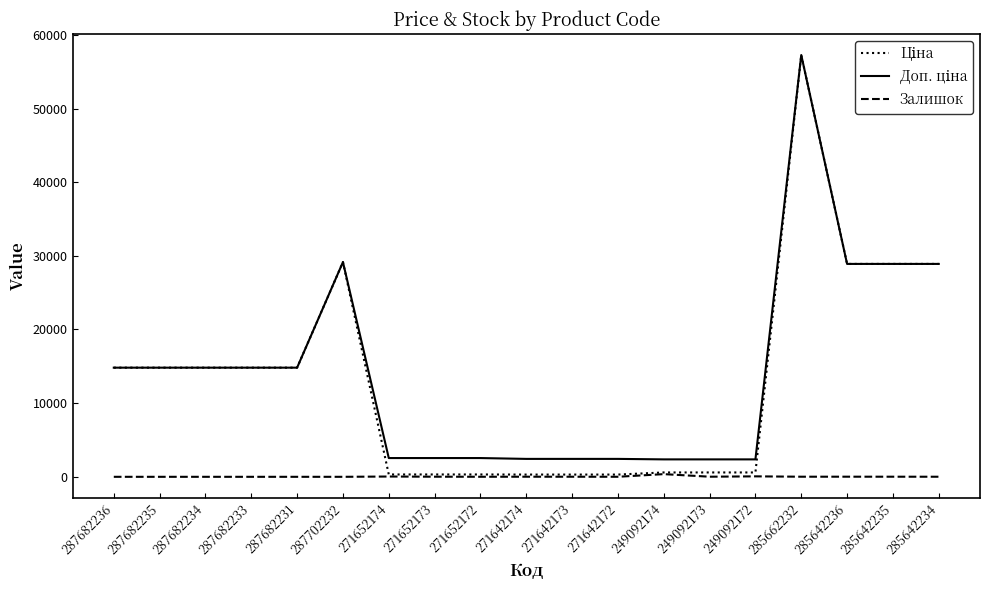

What is the greatest value displayed?

57258.0